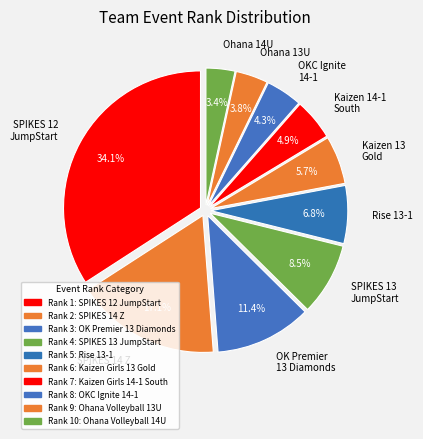

Between Ohana 13U and SPIKES 14 Z, which is larger?

SPIKES 14 Z